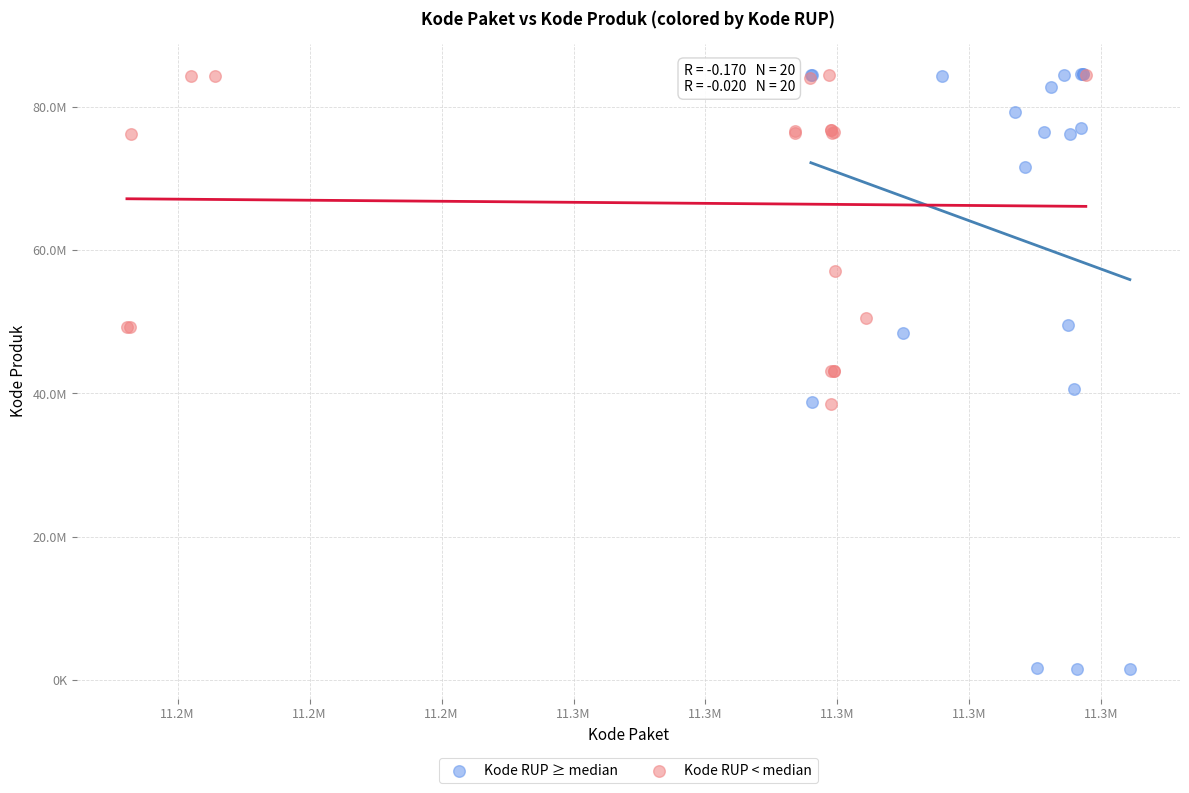

Which series has the widest spread of Y values?

Kode RUP ≥ median